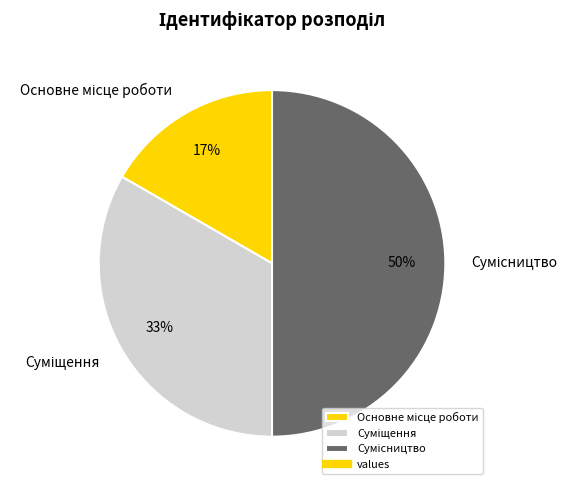

How many segments does this pie chart have?

3